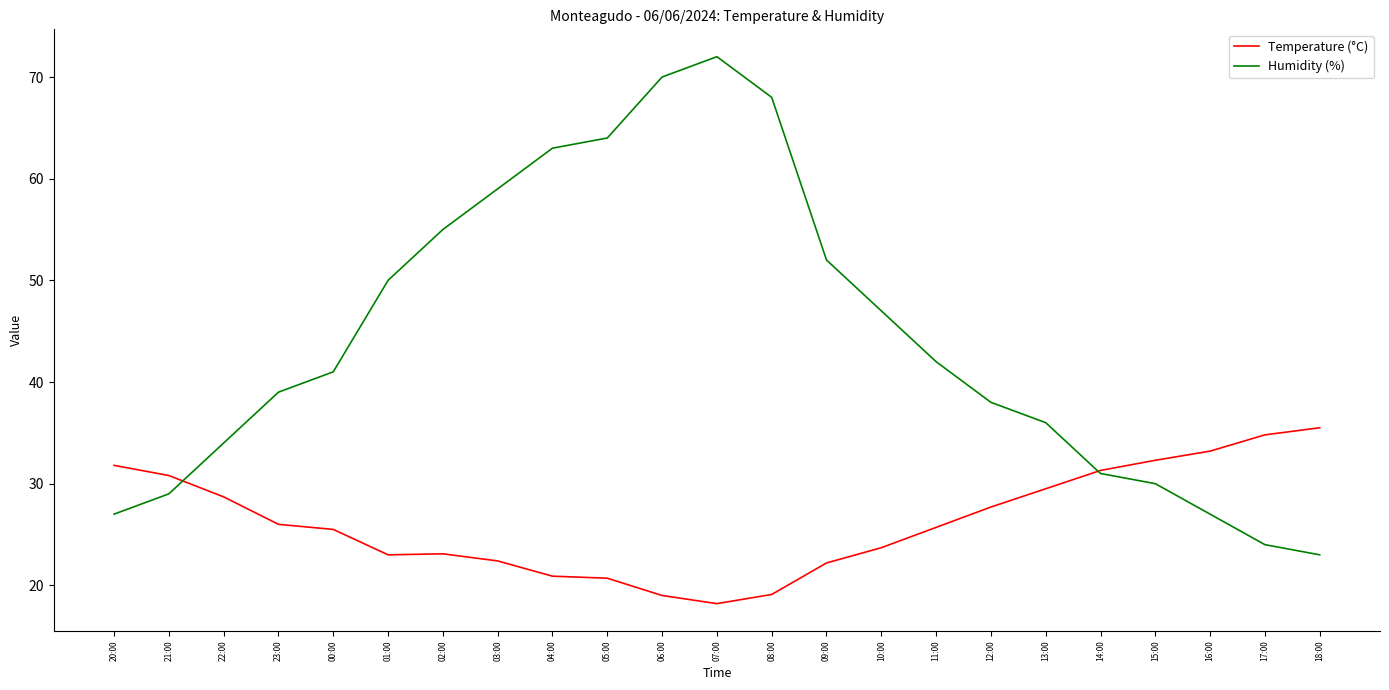

Which series has the largest range (max minus min)?

Humidity (%)